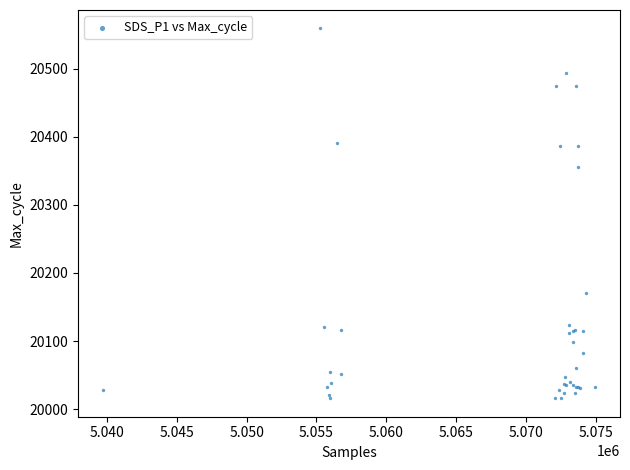

What Y value in the scatter plot is closest to 20287?

20356